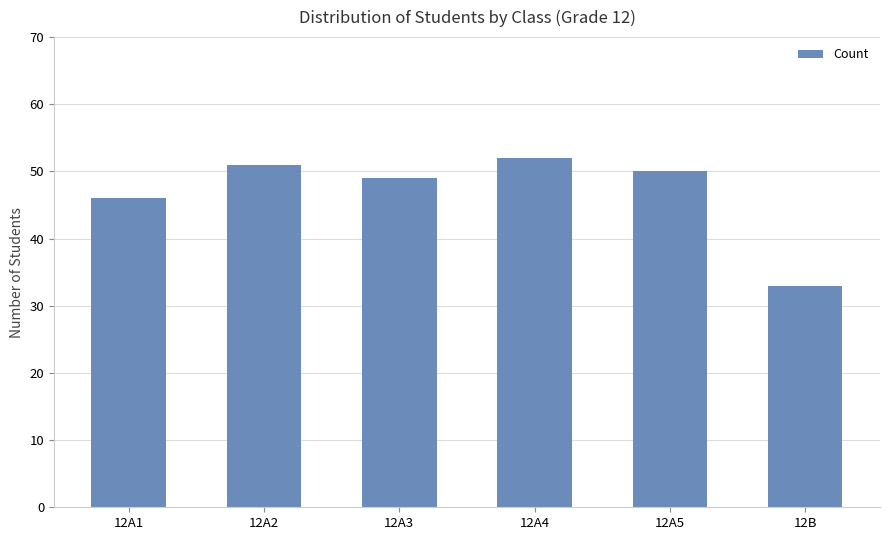

What is the difference between the maximum and minimum values?

19